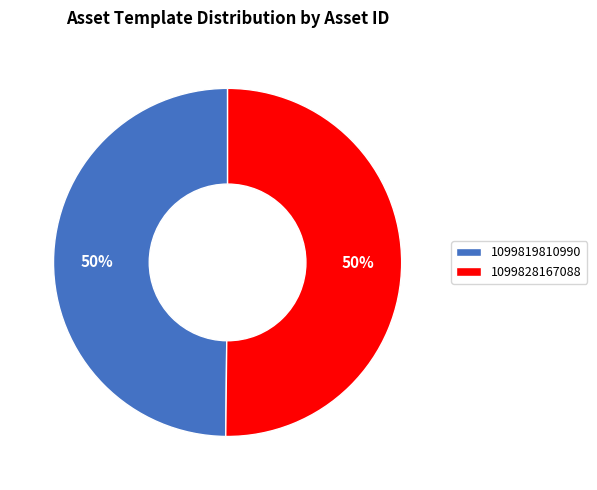

Do 1099819810990 and 1099828167088 together represent more than half of the pie?

Yes